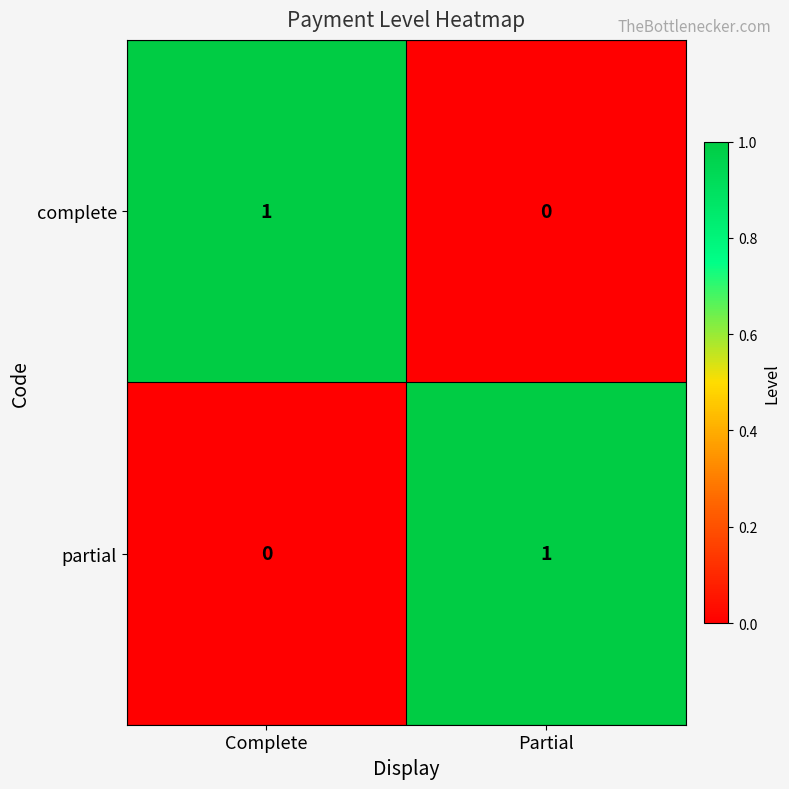

Reading left to right, transcribe all the data shown in this chart.

complete: Complete=1	Partial=0
partial: Complete=0	Partial=1